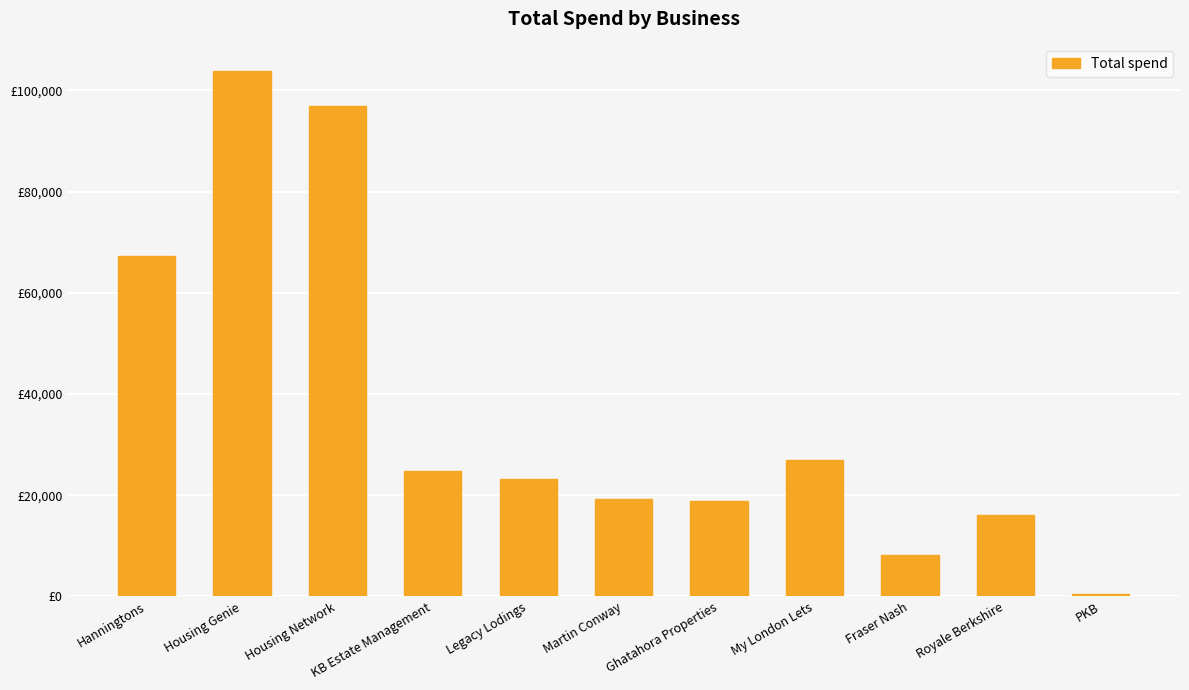

Which has a higher value, Housing Network or KB Estate Management?

Housing Network